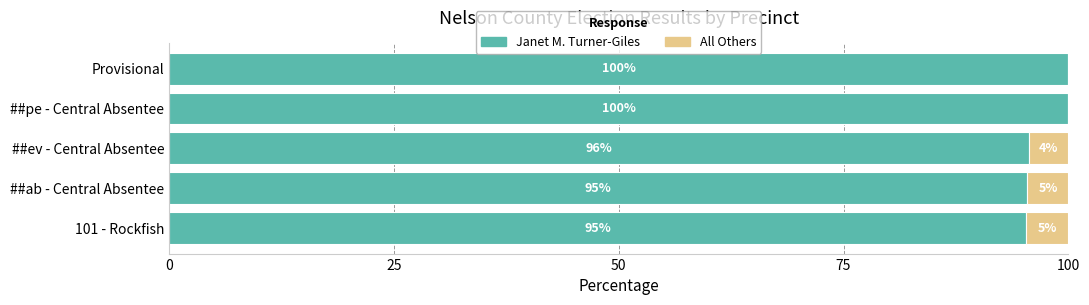

At which label is Janet M. Turner-Giles closest to 97?

##ev - Central Absentee